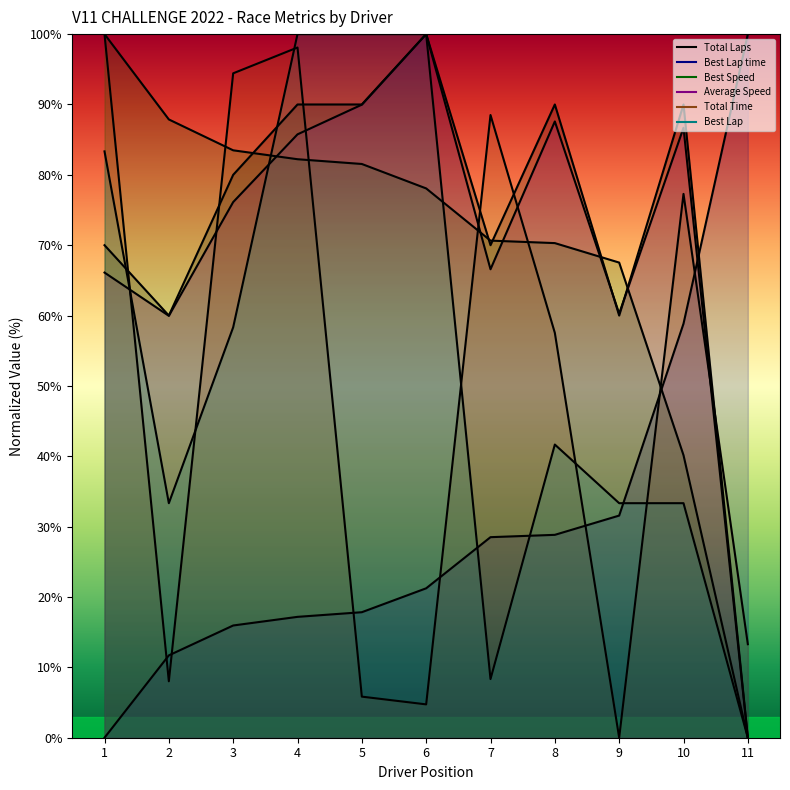

Rank the series by their maximum value, from highest to lowest.

Total Laps, Total Time, Best Lap time, Best Speed, Best Lap, Average Speed